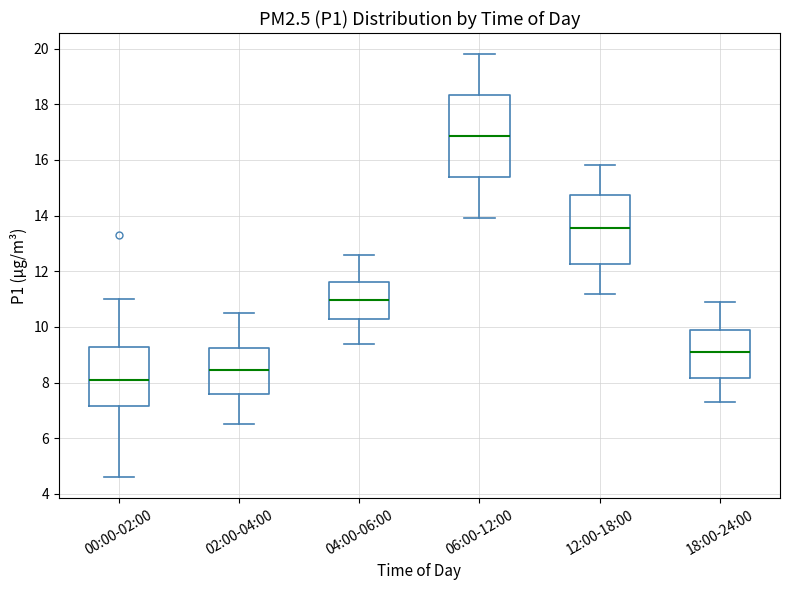

Where does the median line of the box for 04:00-06:00 sit on the y-axis? The values are not printed on the chart, so give them approximately, as read against the axis.

11.0